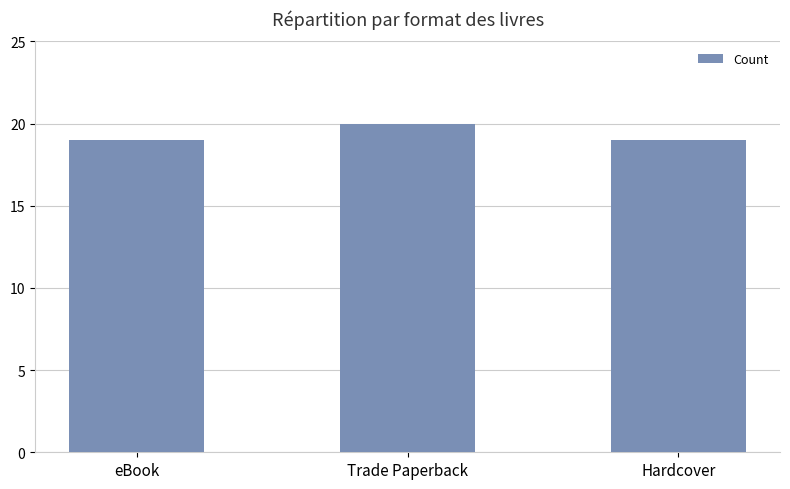

What is the label of the 3rd bar from the right?

eBook